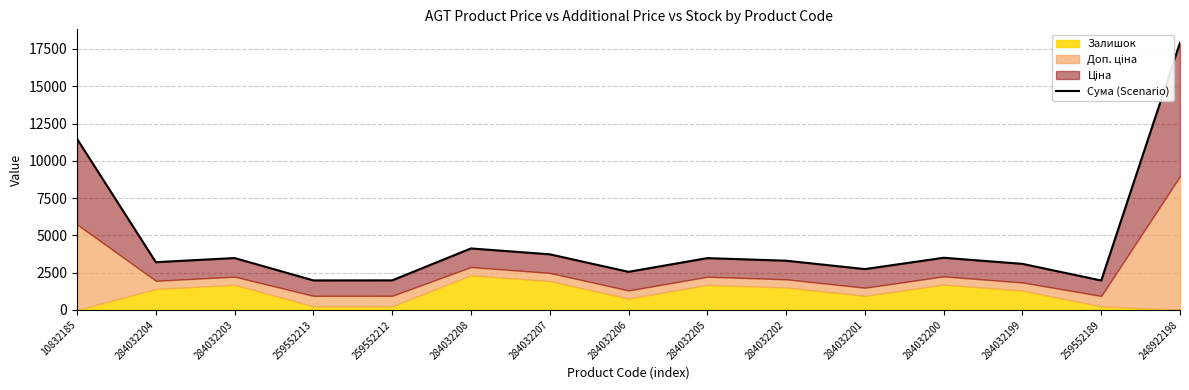

List the labels in order of value, smallest first.

259552189, 259552213, 259552212, 284032206, 284032201, 284032199, 284032204, 284032202, 284032205, 284032203, 284032200, 284032207, 284032208, 10832185, 248922198